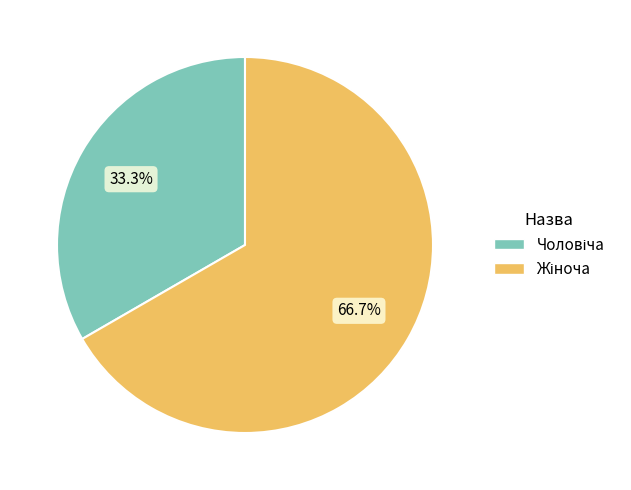

Count the number of slices in the pie.

2